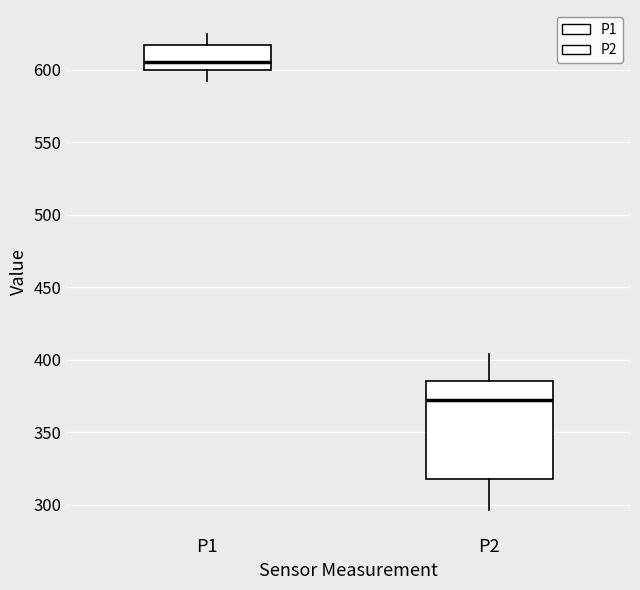

Where does the lower whisker of the box for P1 end on the y-axis? The values are not printed on the chart, so give them approximately, as read against the axis.

590